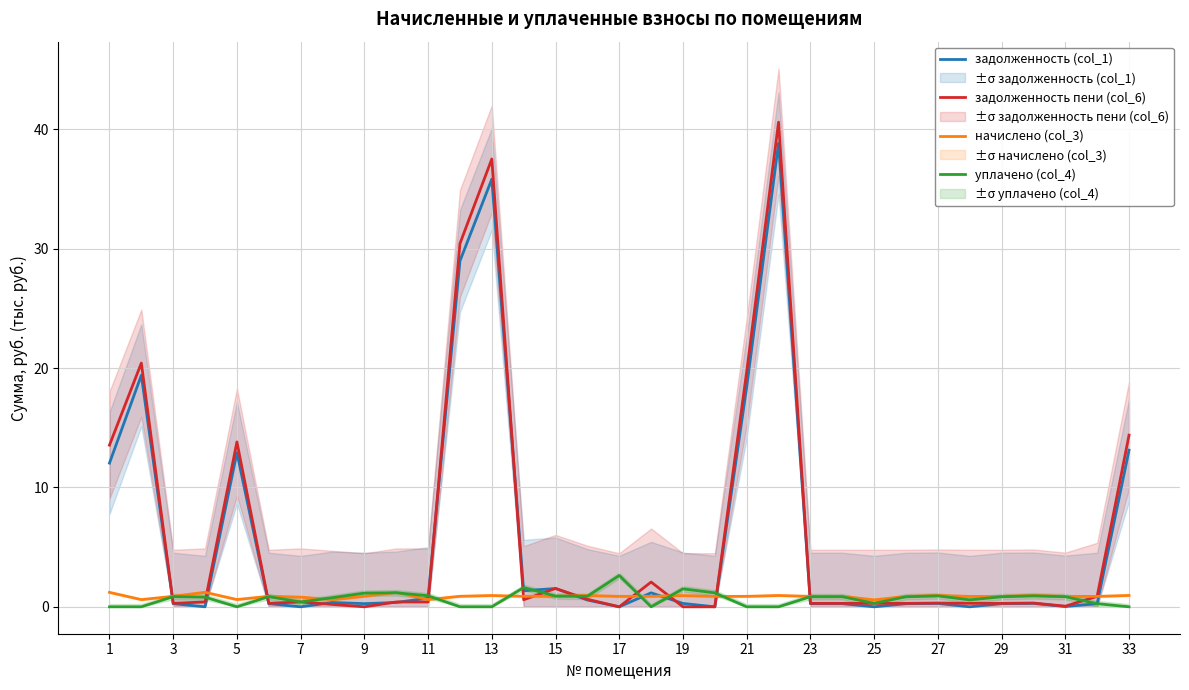

What is the sum of the уплачено (col_4) values at 31 and 25?

1.1